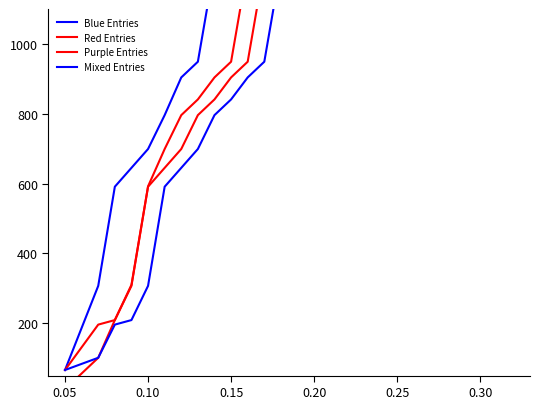

What is the label of the 26th point from the right?

0.05